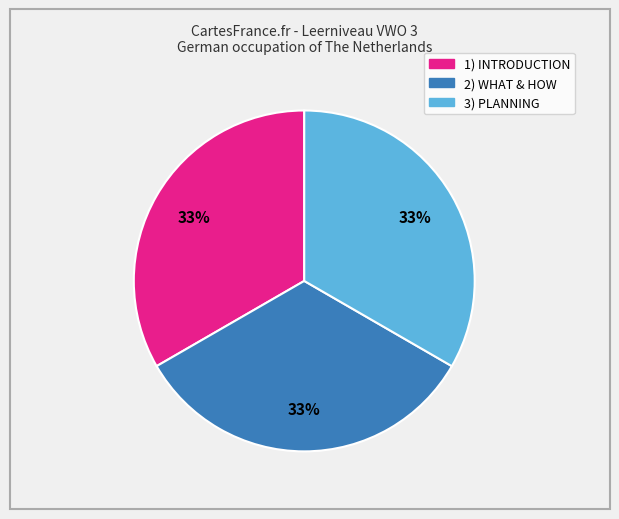

The 3) PLANNING slice represents 33% of the pie. True or false?

True